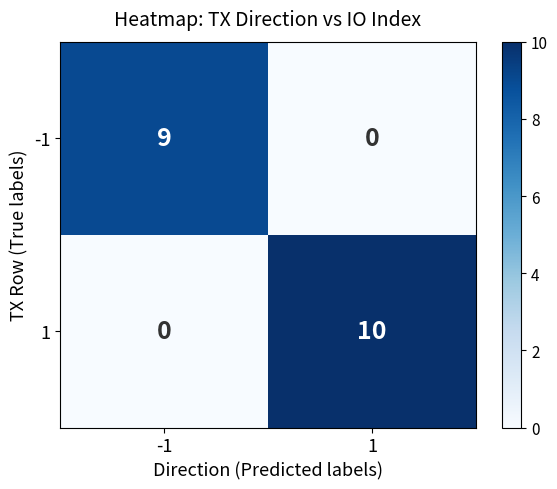

What is the total value across all series at 1?

10